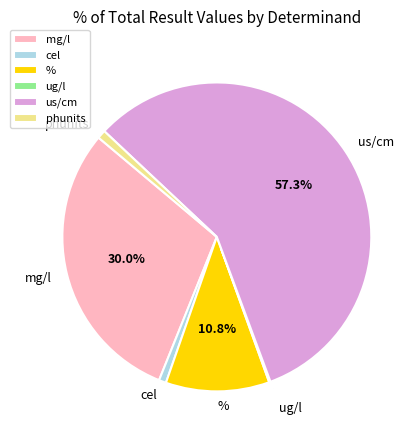

Is there a majority slice in this chart?

Yes